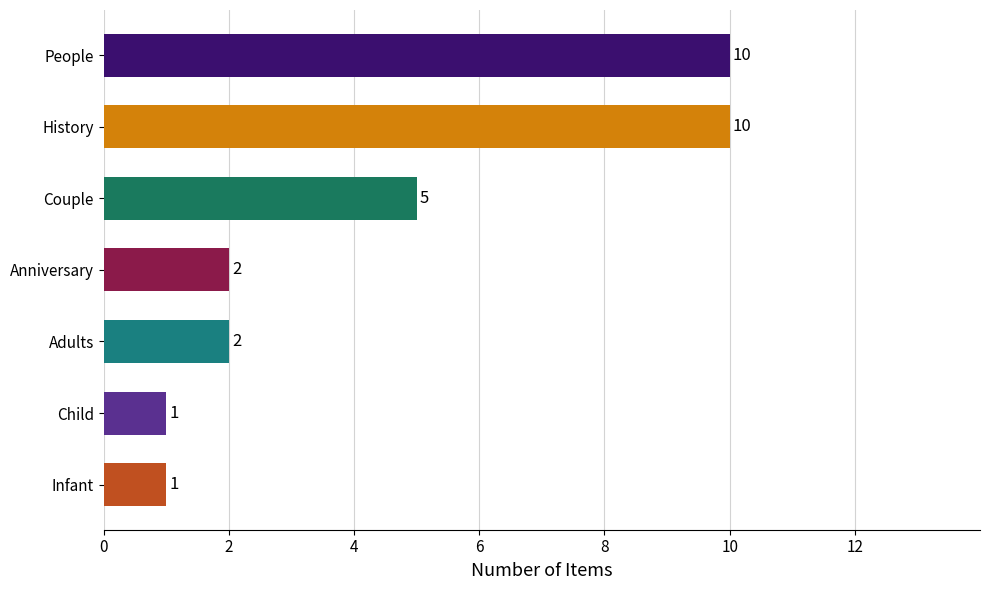

How many bars are there in total?

7